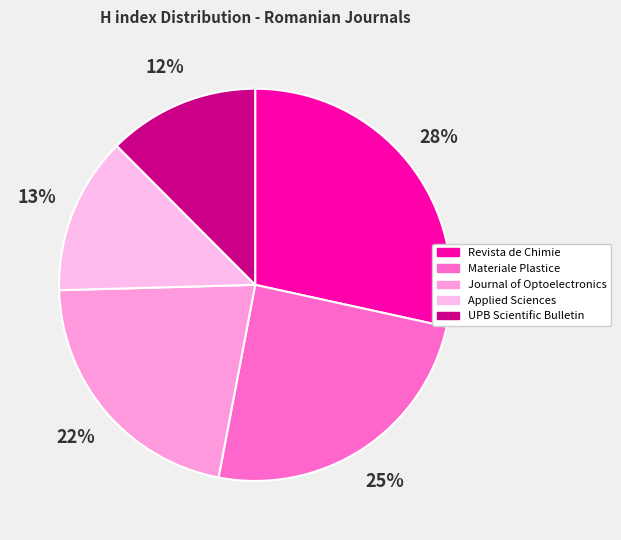

Approximately how many times larger is the value at UPB Scientific Bulletin compared to Journal of Optoelectronics?

0.6